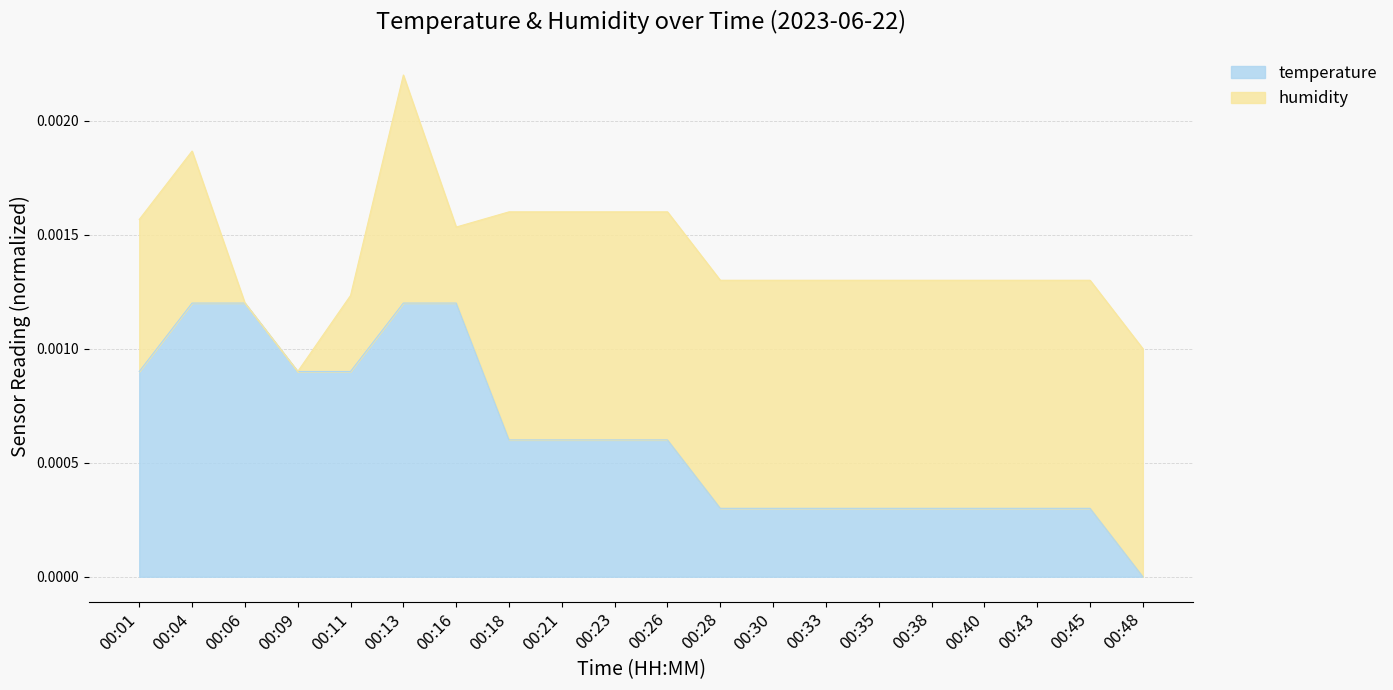

True or false: the data shows 0.0 at 00:01.

True